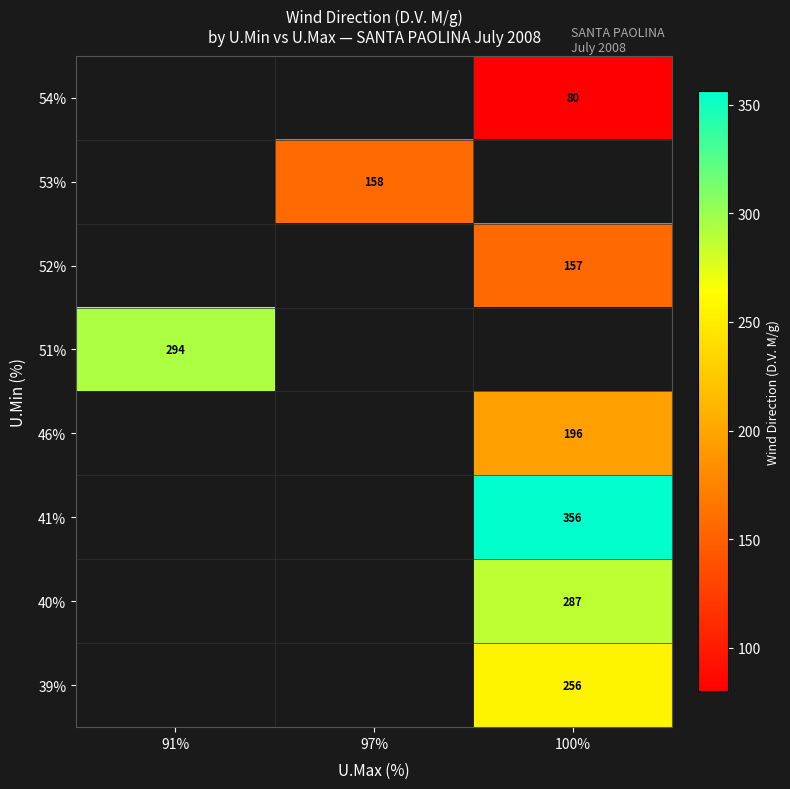

Is the value of 41% at 100% greater than the value of 52% at 100%?

Yes